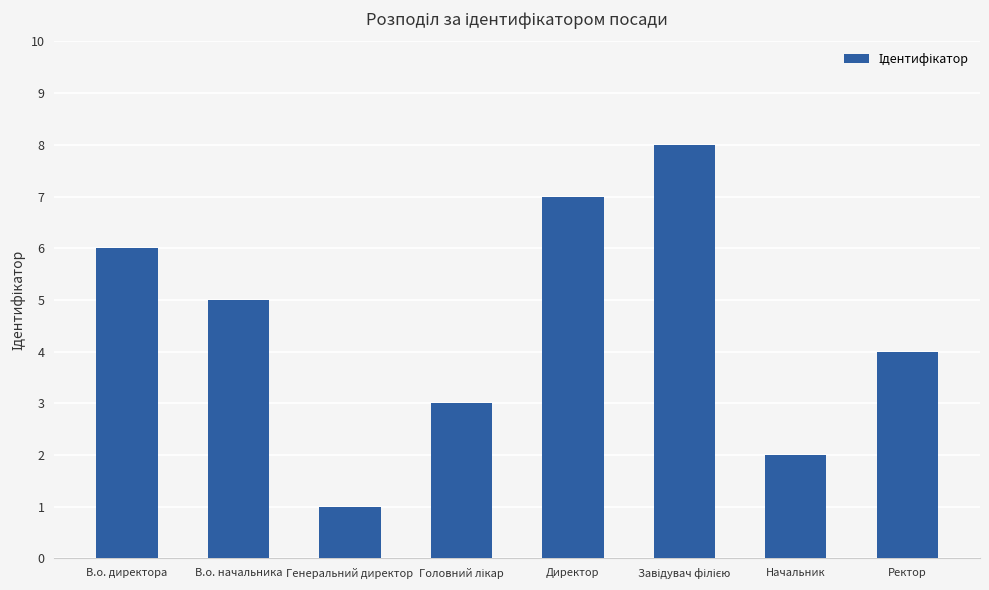

What is the sum of the values at Директор and Ректор?

11